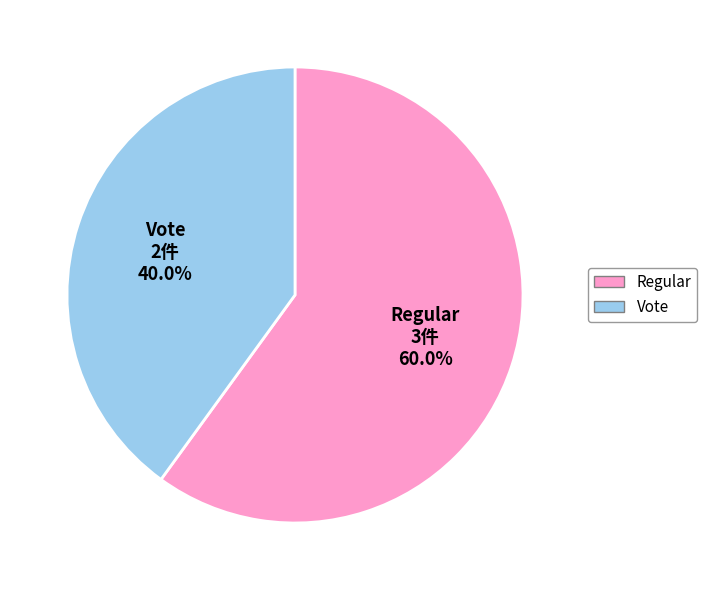

To the nearest percent, what is the average slice percentage?

50%